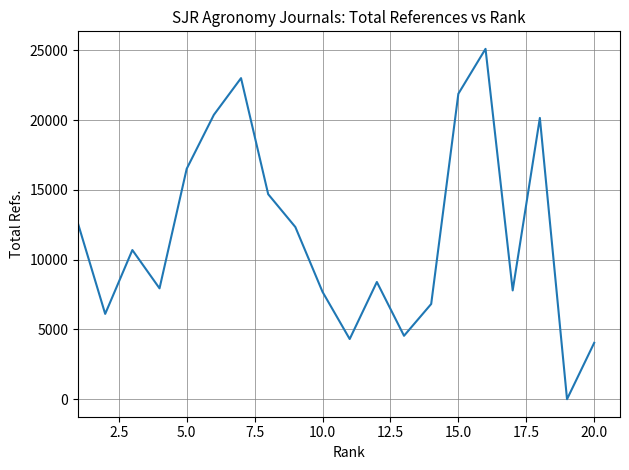

What is the greatest value displayed?

25100